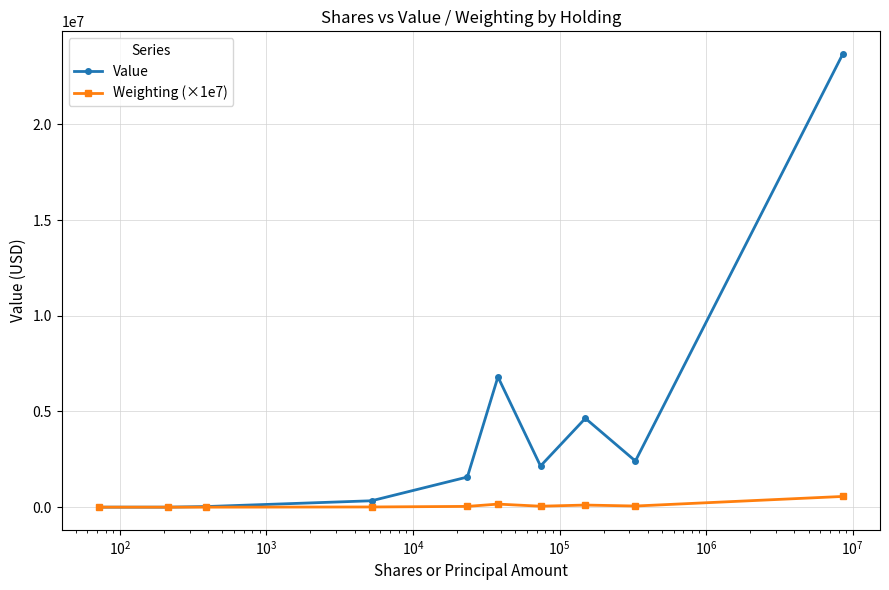

Rank the series by their maximum value, from highest to lowest.

Value, Weighting (×1e7)